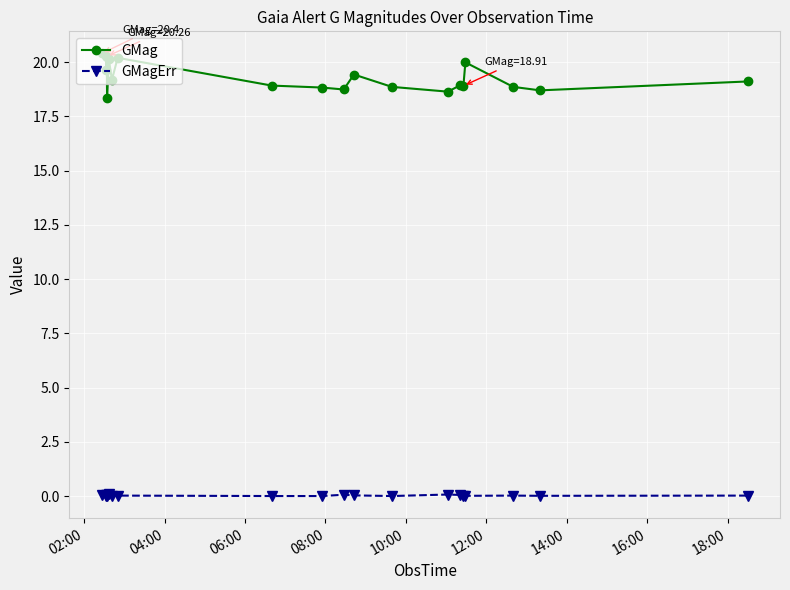

What is the difference between the maximum and minimum values in the GMag series?

2.1